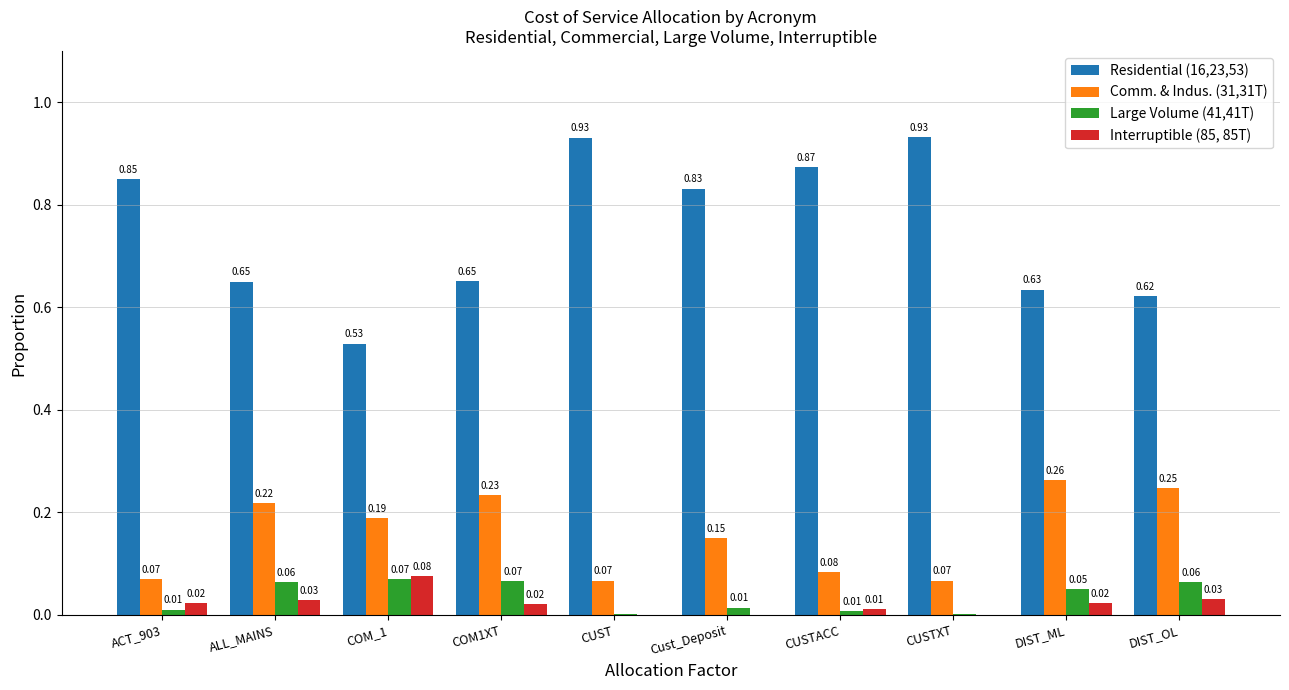

How many groups of bars are there?

10